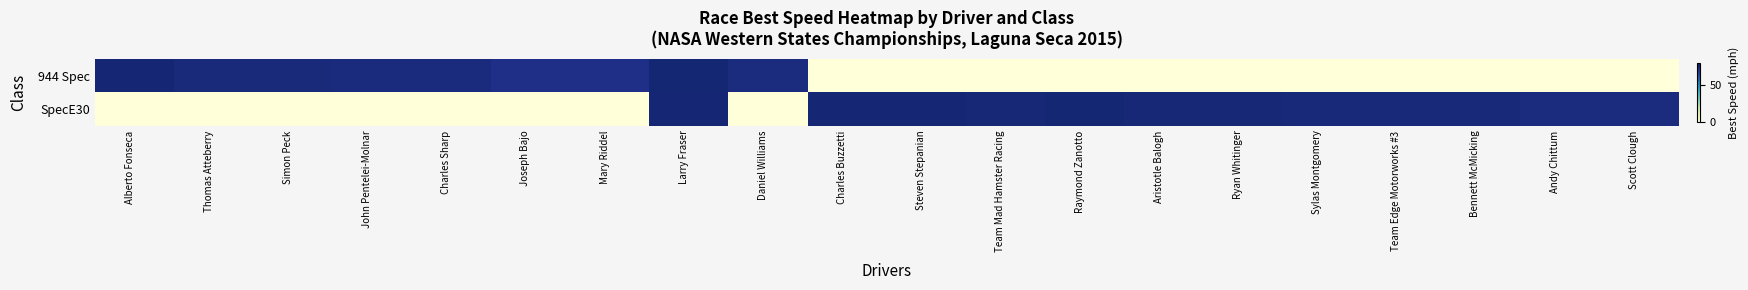

Rank the series at Aristotle Balogh from lowest to highest value.

944 Spec, SpecE30